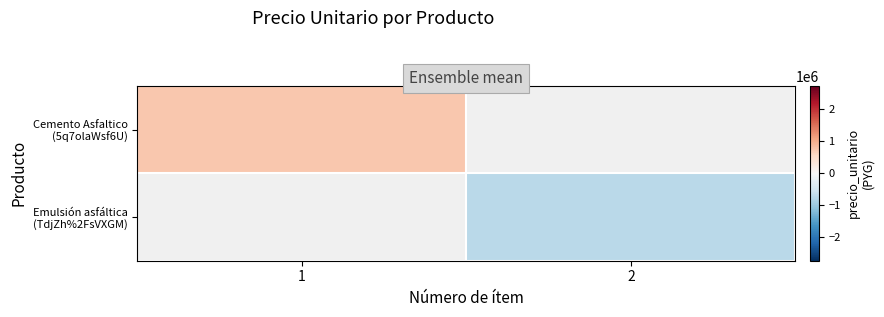

At how many categories does at least one series exceed 38817?

1